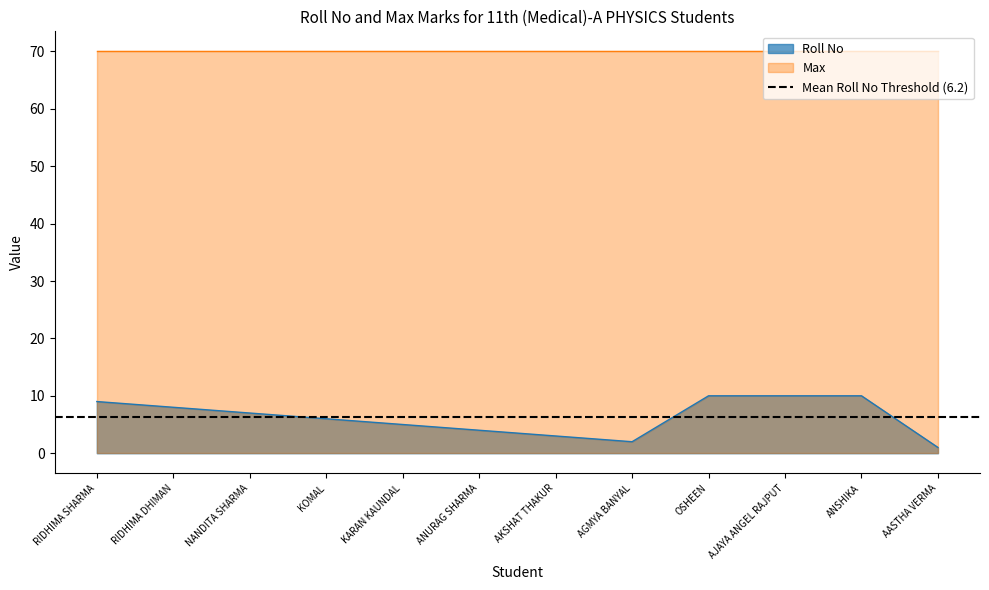

How many values exceed 7?

5